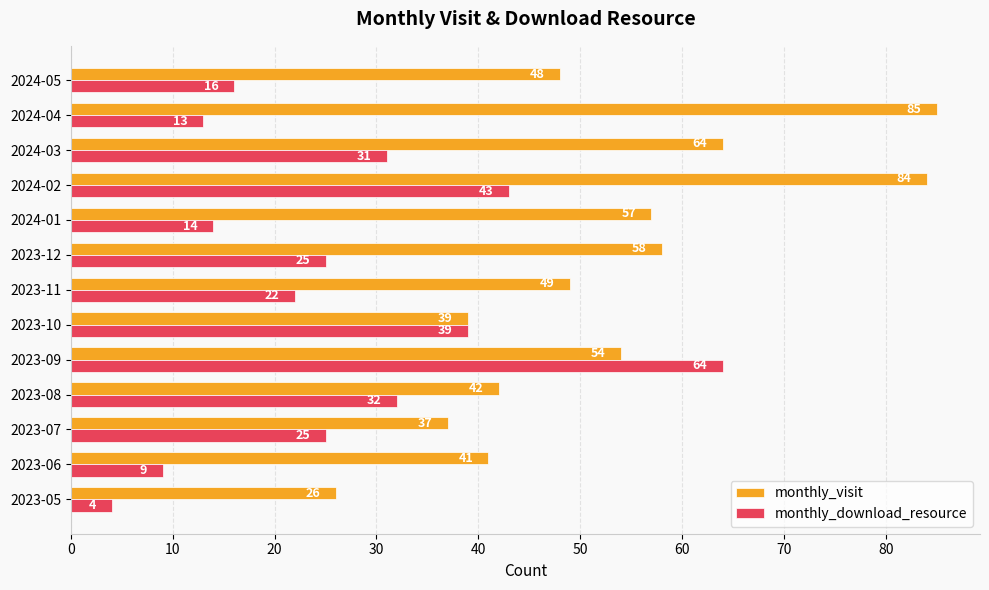

Rank the series at 2024-03 from highest to lowest value.

monthly_visit, monthly_download_resource